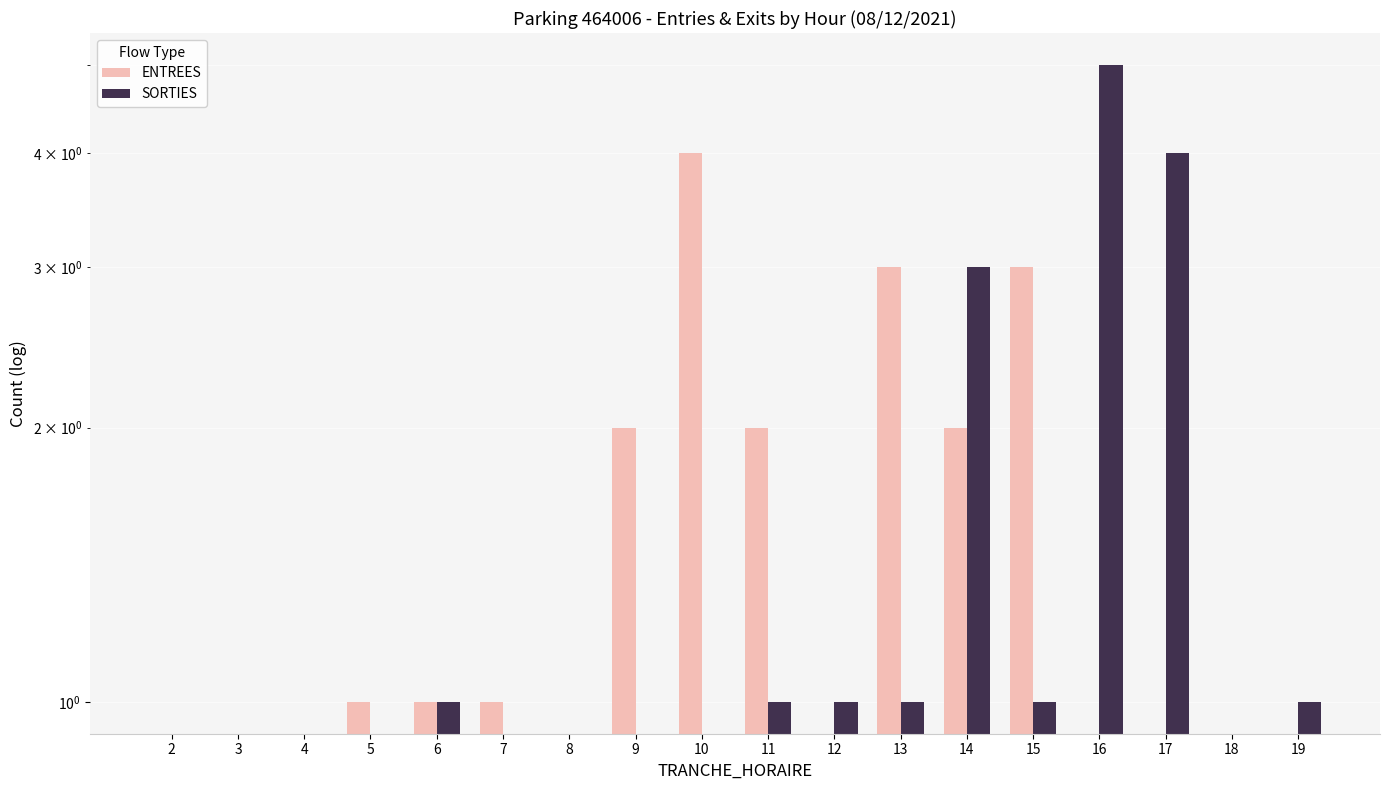

At which category is the sum across all series the highest?

14